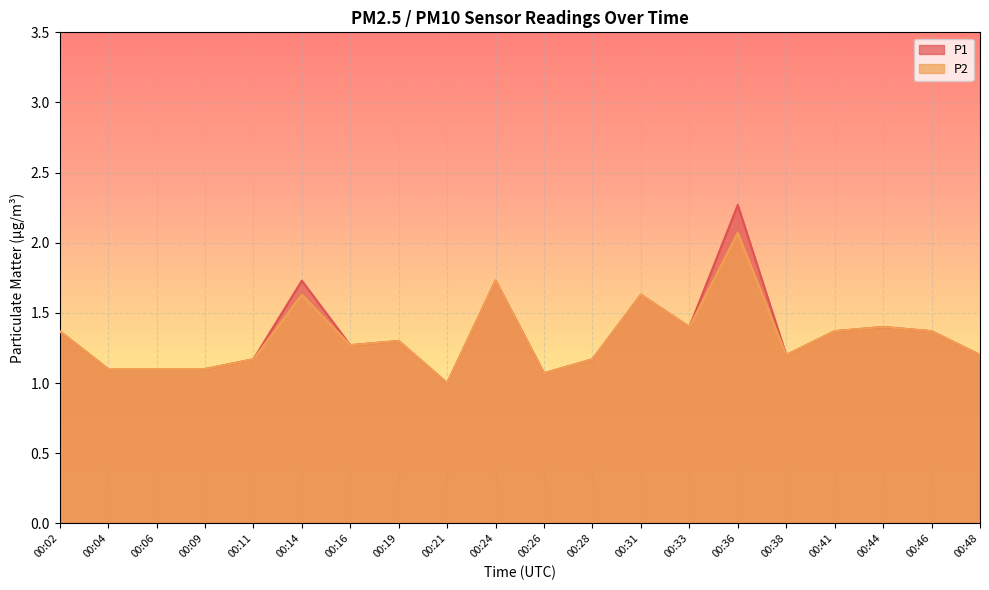

True or false: P2 and P1 cross at least once.

False